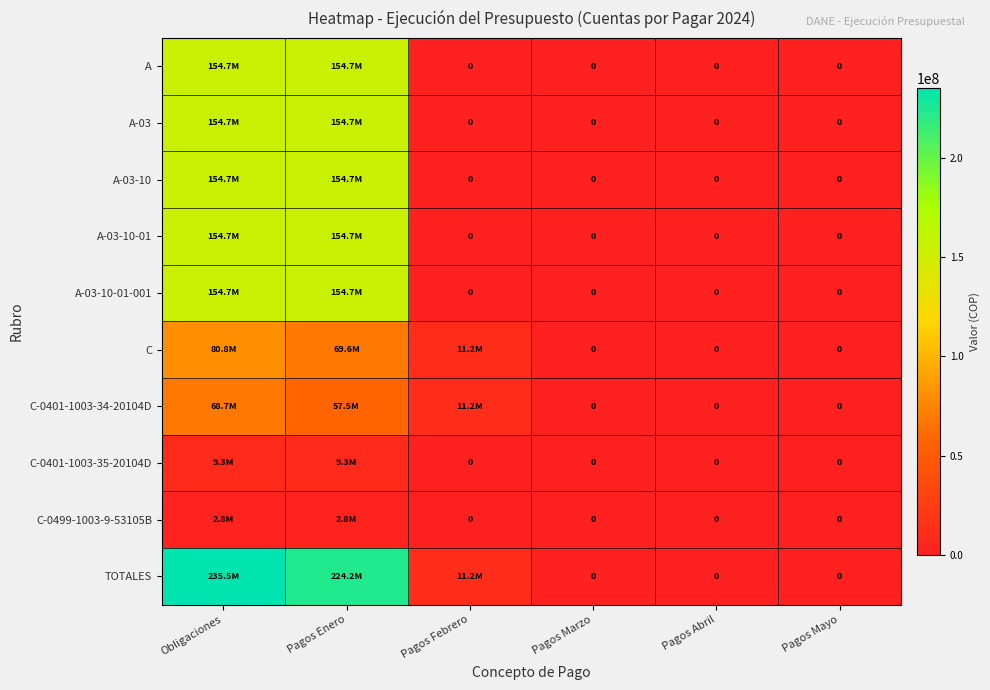

What is the average value of the C-0401-1003-34-20104D series?

22911710.3